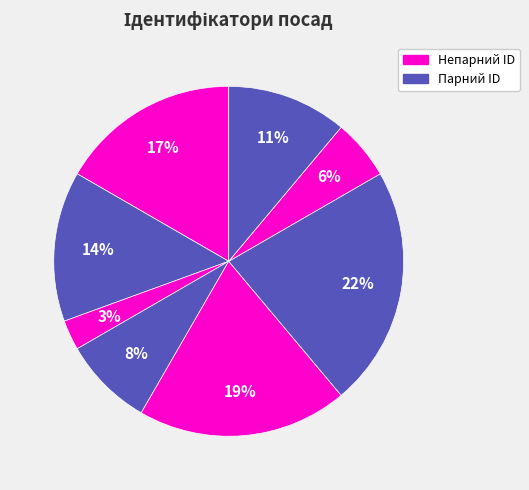

To the nearest percent, what is the difference between the largest and smallest slice percentages?

19%